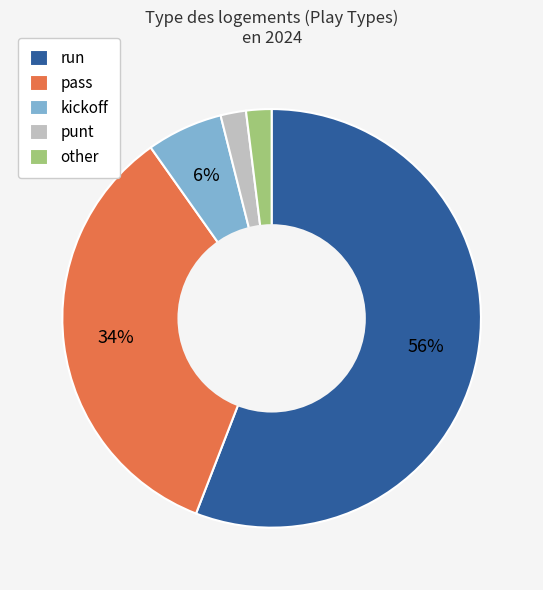

Is there any slice that represents more than half of the pie?

Yes